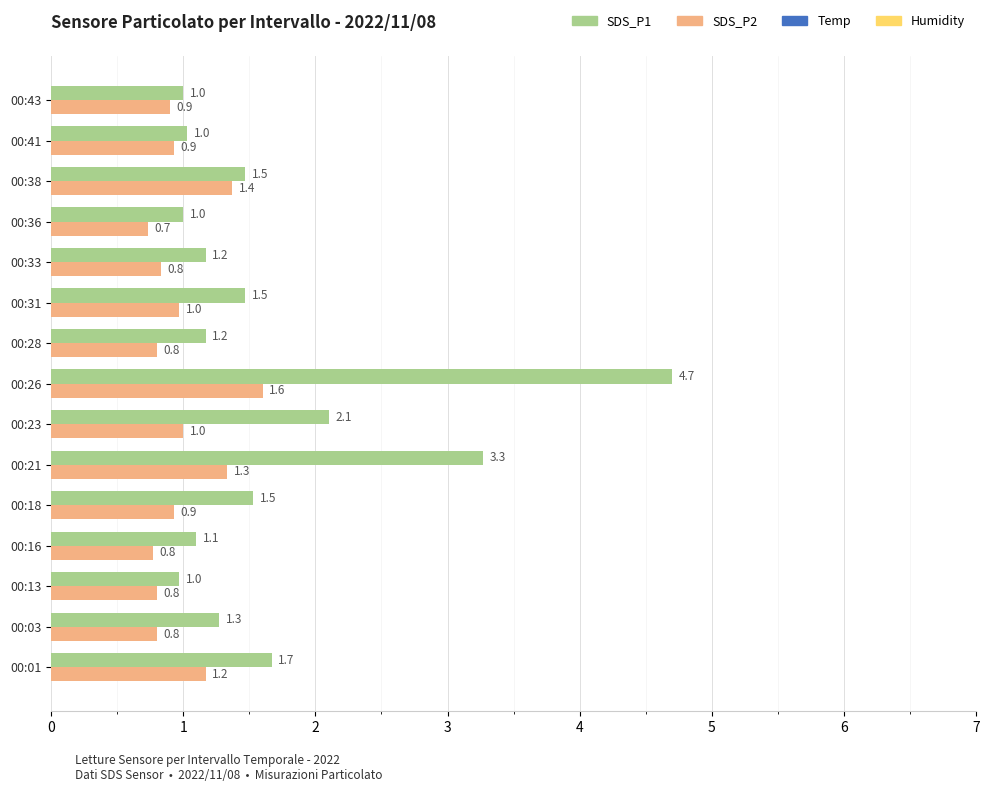

Which series has the widest spread of values?

SDS_P1